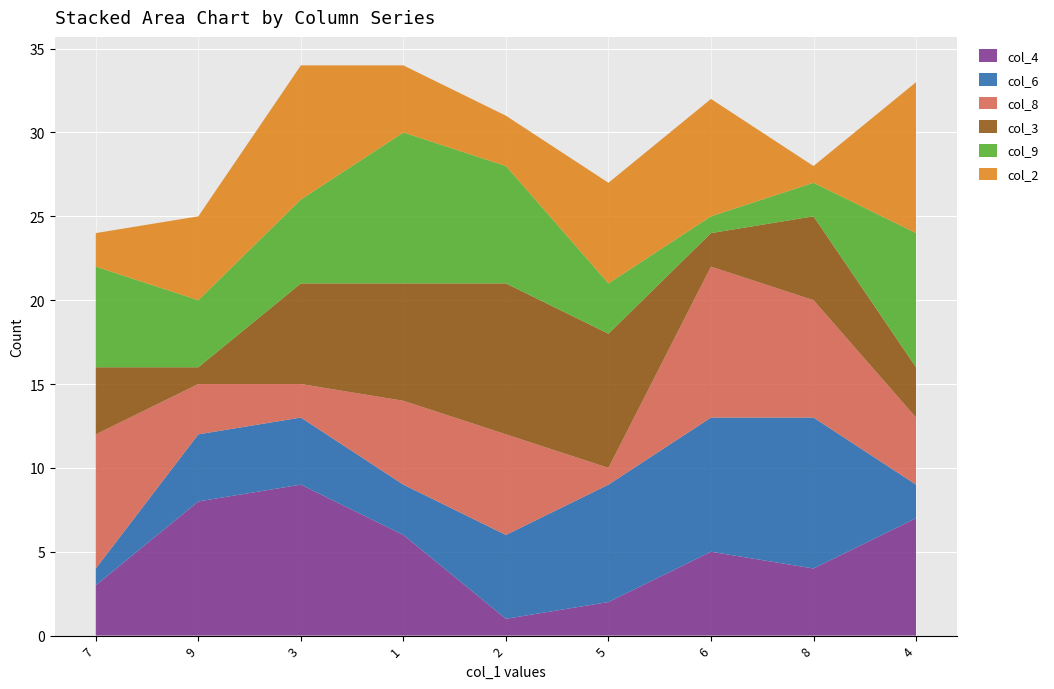

Reading right to left, list all the values displayed in this chart.

col_4: 7	4	5	2	1	6	9	8	3
col_6: 2	9	8	7	5	3	4	4	1
col_8: 4	7	9	1	6	5	2	3	8
col_3: 3	5	2	8	9	7	6	1	4
col_9: 8	2	1	3	7	9	5	4	6
col_2: 9	1	7	6	3	4	8	5	2